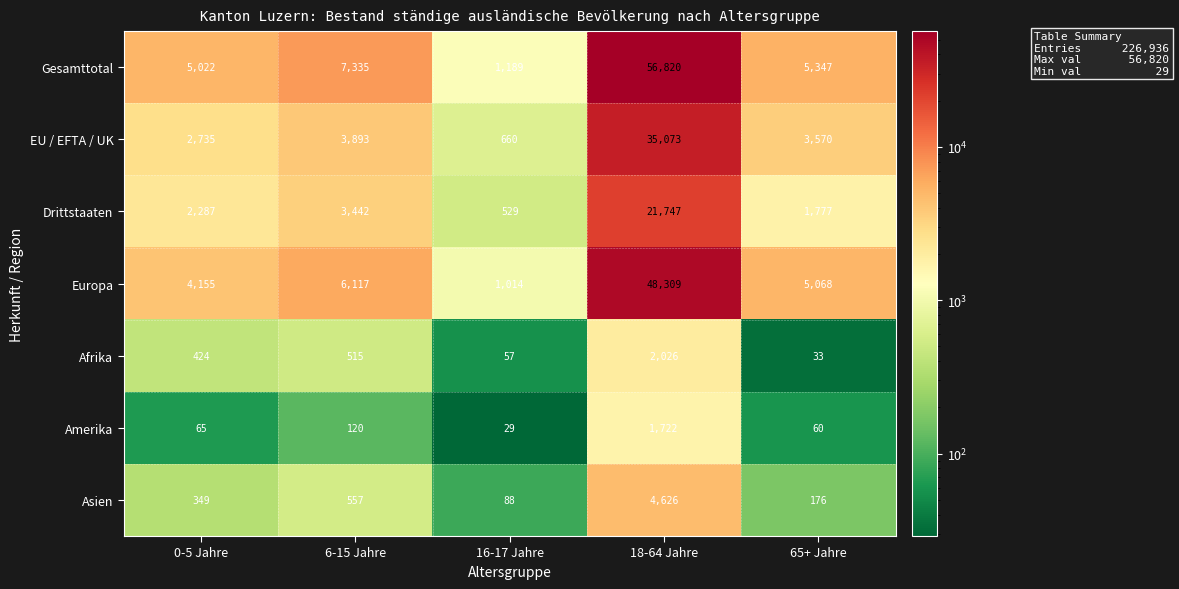

At which category does the chart reach its peak across all series?

18-64 Jahre